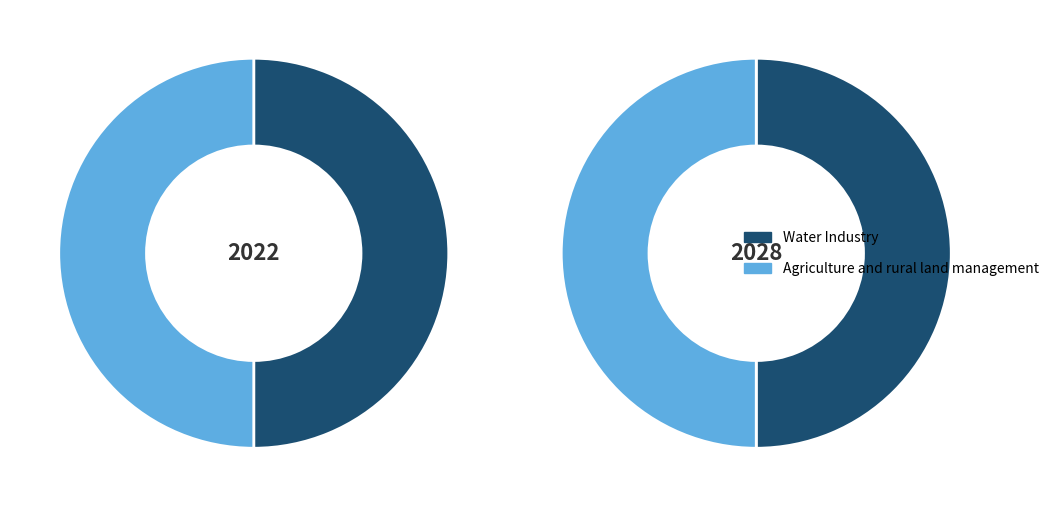

Between Agriculture and rural land management and Water Industry, which is larger?

Water Industry